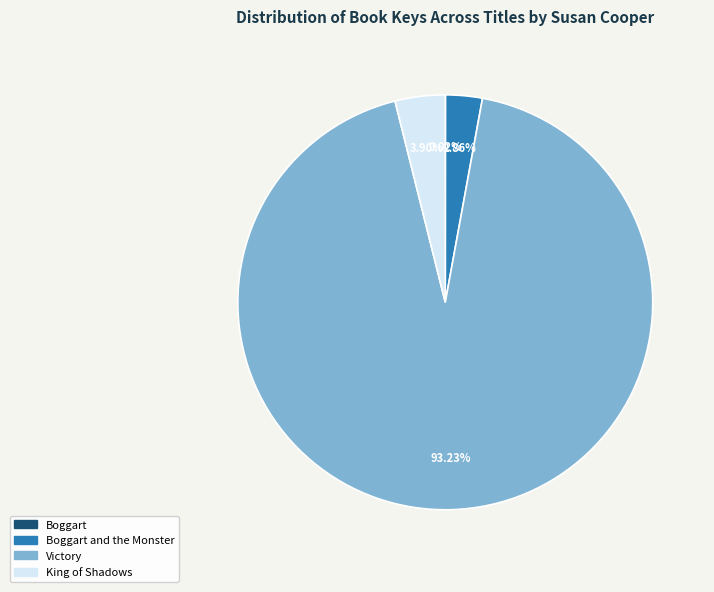

Is there any slice that represents more than half of the pie?

Yes